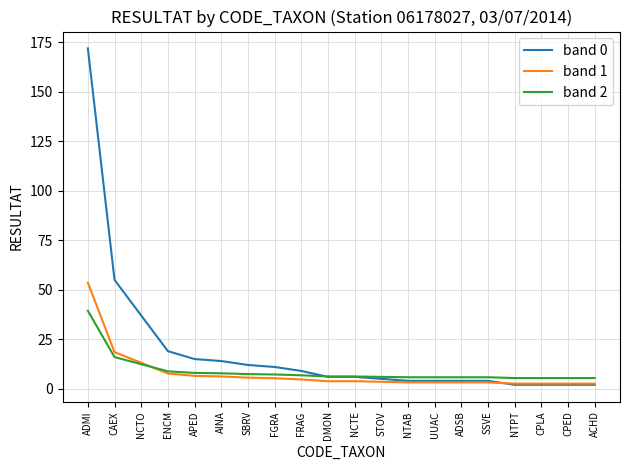

What is the difference between the maximum and minimum values in the band 1 series?

51.0